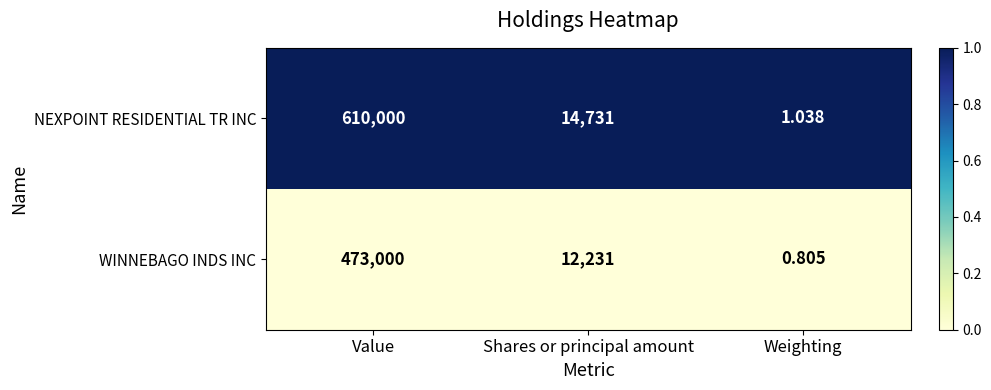

At which category does the chart reach its minimum across all series?

Weighting